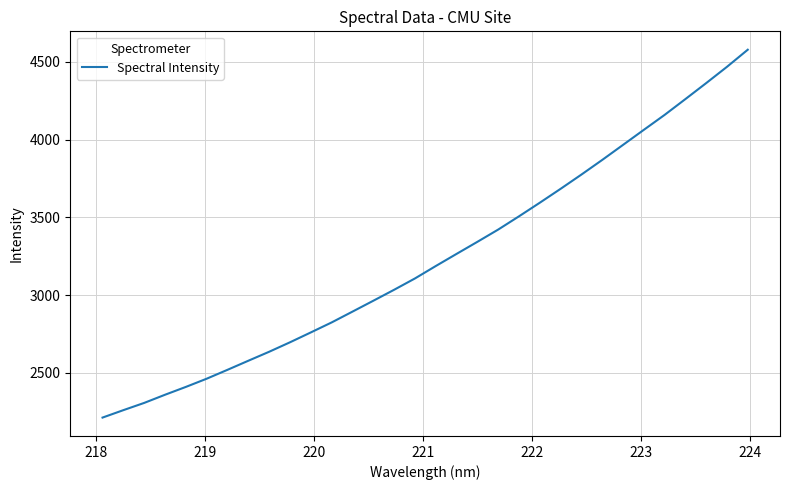

What is the difference between the maximum and minimum values?

2364.7